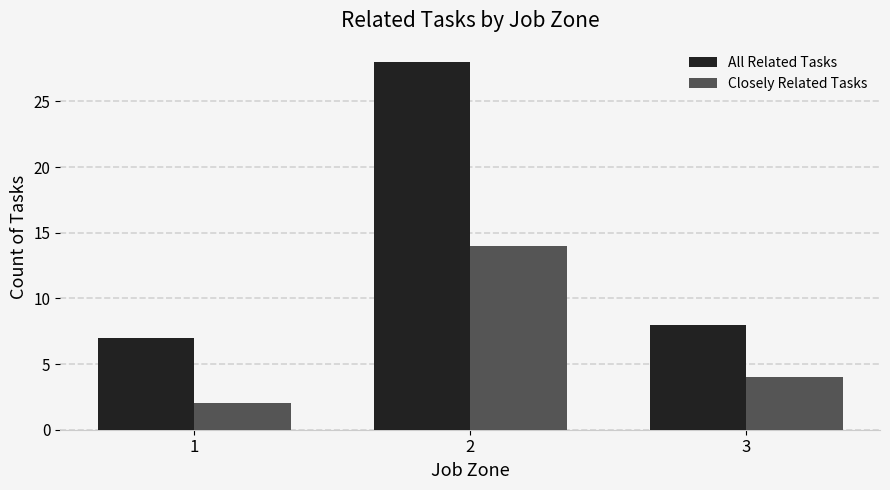

Where is All Related Tasks nearest to the value 17?

3